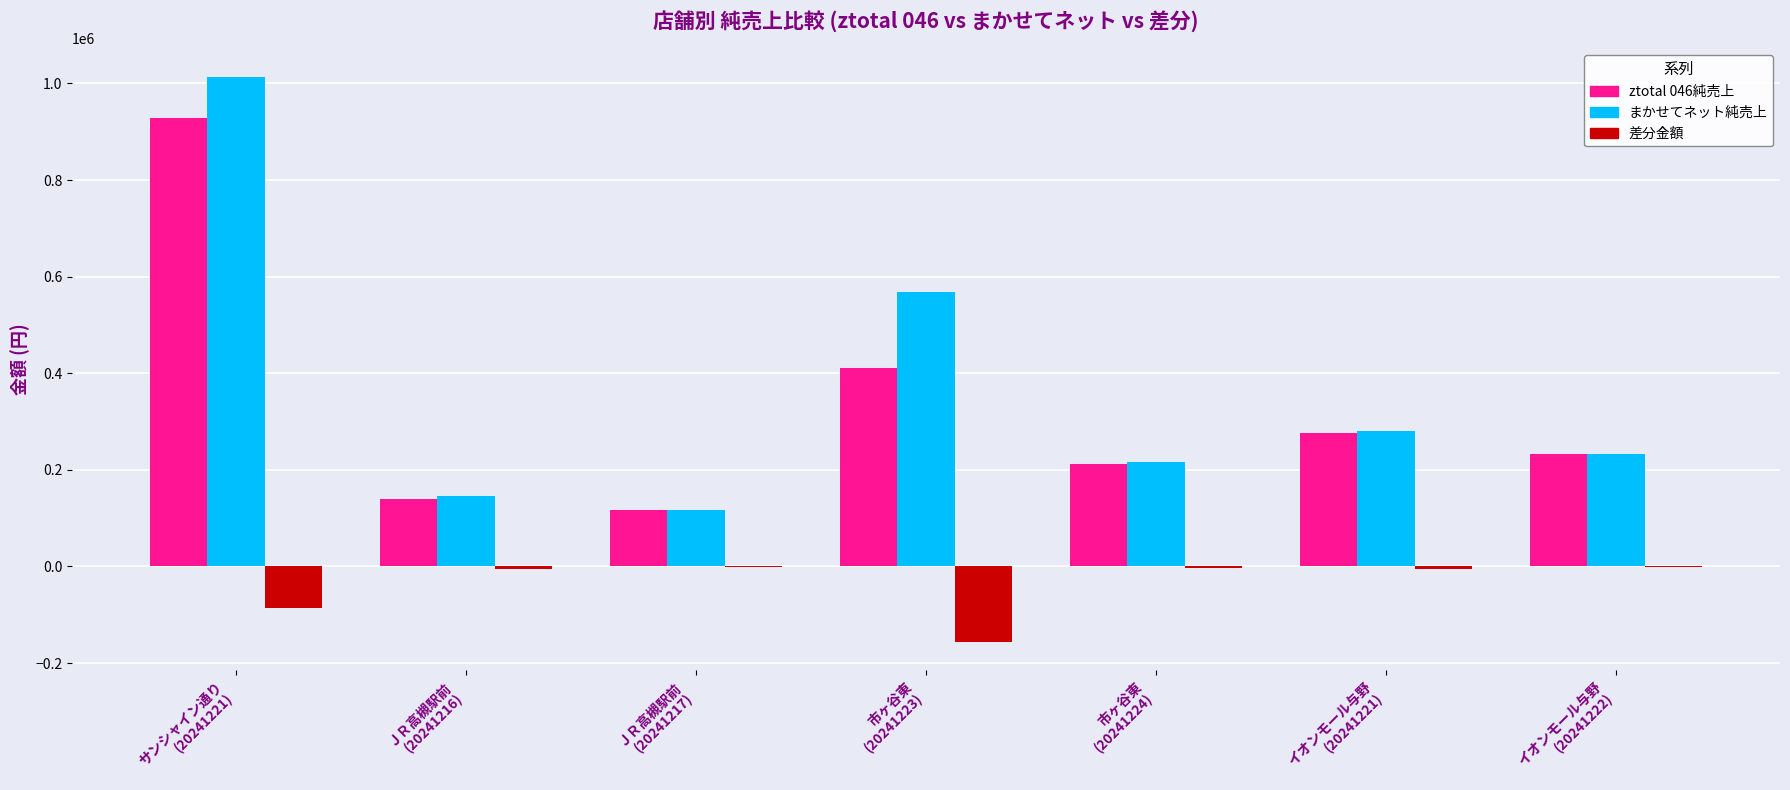

At which category is the sum across all series the highest?

サンシャイン通り
(20241221)